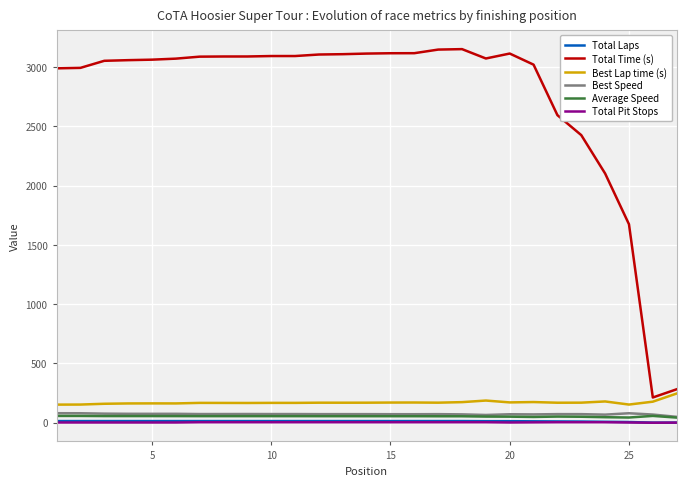

Which series has the widest spread of values?

Total Time (s)